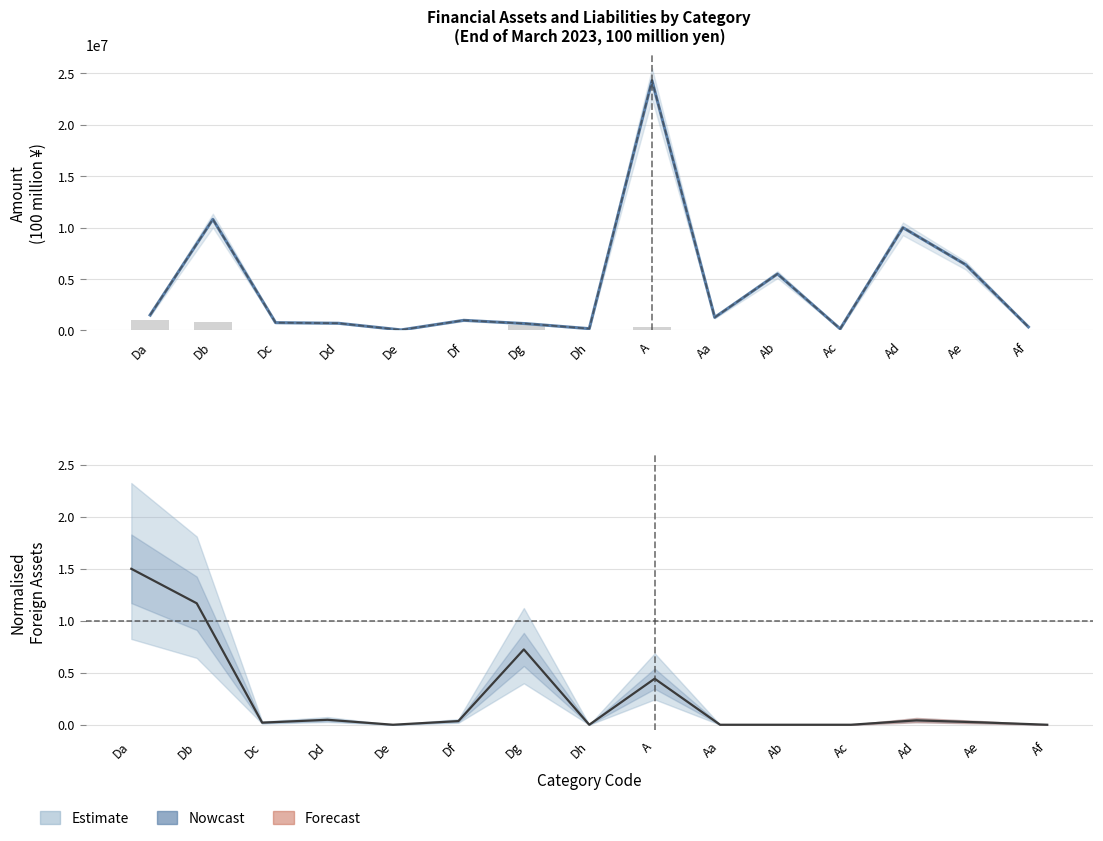

List the labels in order of Total Liabilities (col_15) value, largest first.

A, Db, Ad, Ae, Ab, Da, Aa, Df, Dc, Dd, Dg, Af, Dh, Ac, De